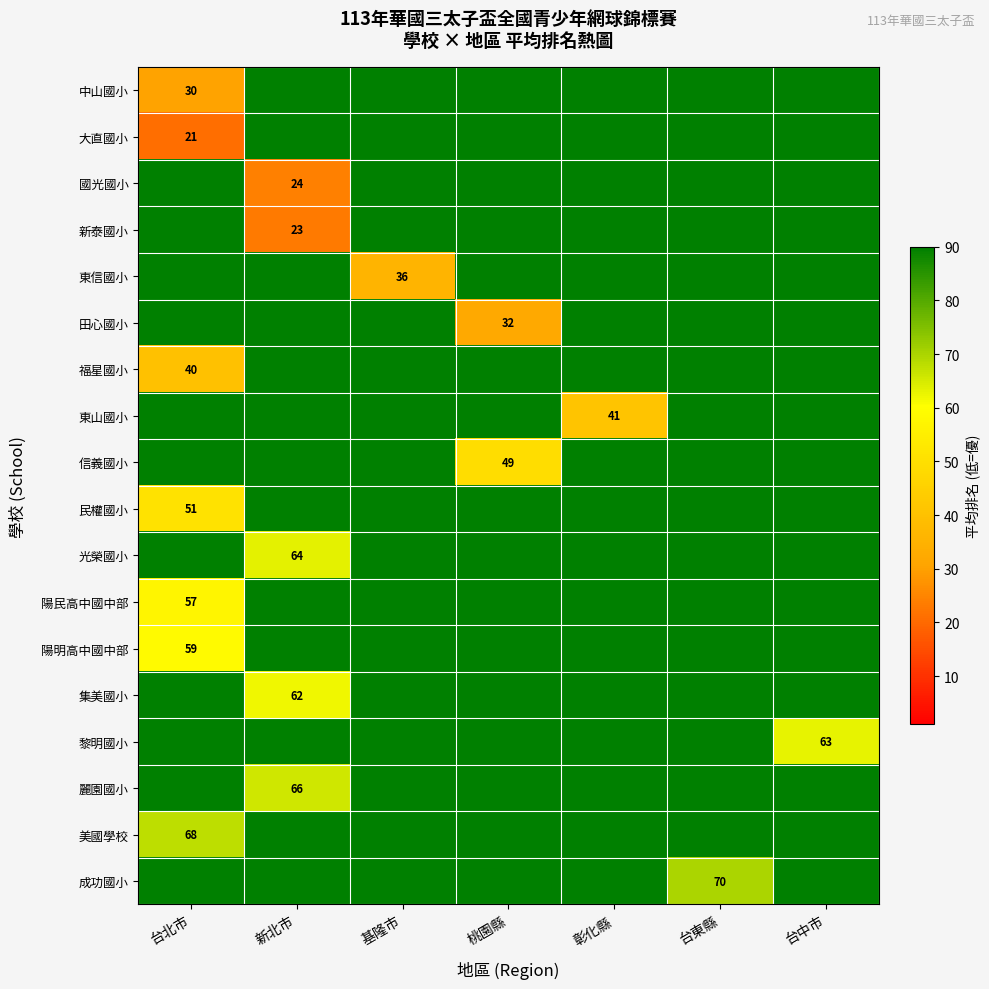

True or false: 信義國小 has a value of 49 at 桃園縣.

True